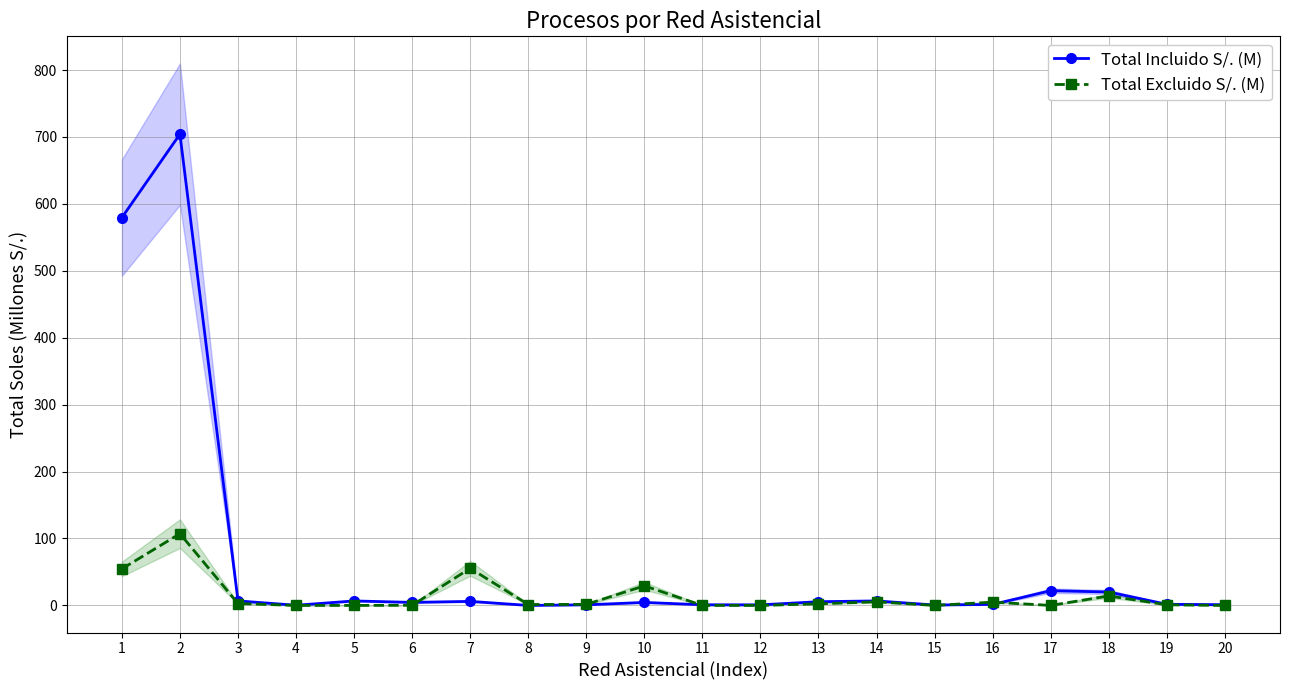

Reading left to right, what are all the values shown in this chart?

Total Incluido S/. (M): 579.5	704.2	6.8	0.2	6.7	4.5	6.0	0.0	0.9	4.5	1.0	0.8	5.5	6.7	0.6	1.5	22.0	20.0	1.7	1.1
Total Excluido S/. (M): 54.6	107.2	2.8	0.0	0.0	0.2	55.4	1.4	1.5	29.2	0.0	0.0	2.4	5.4	0.0	4.9	0.0	14.2	0.9	0.0